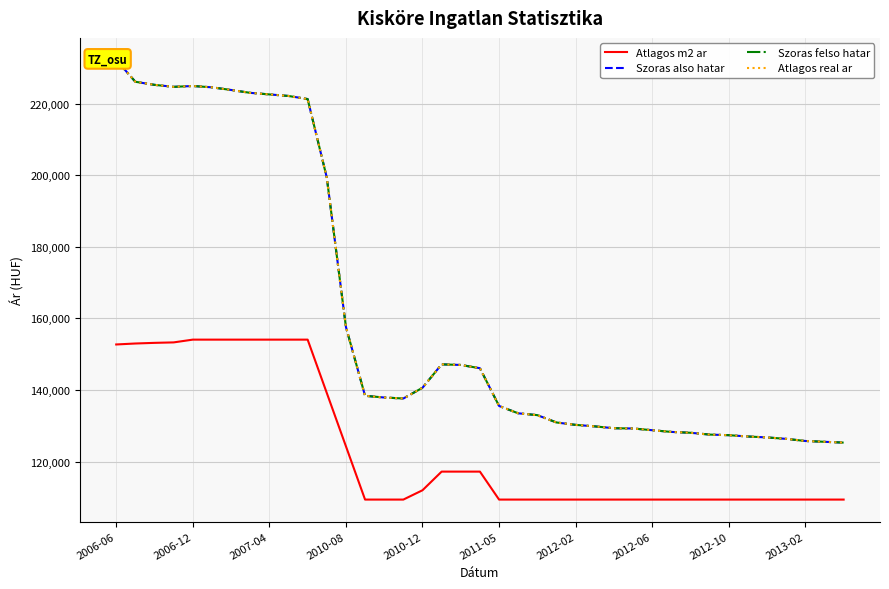

What is the maximum value for Atlagos m2 ar?

154054